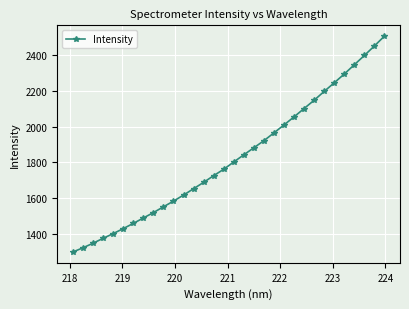

What is the difference between the second highest and second lowest values?

1130.8